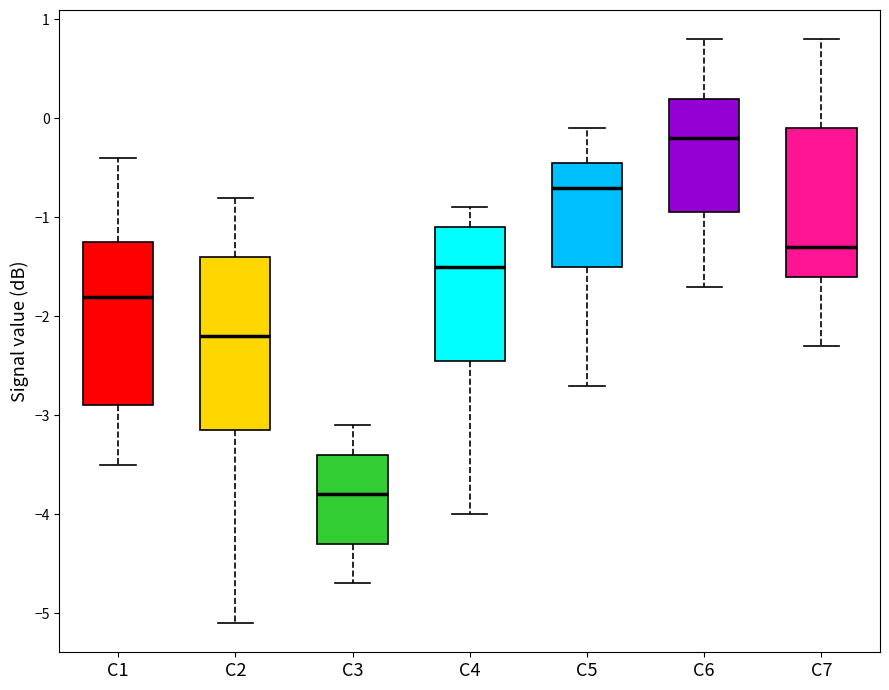

Where does the median line of the box for C5 sit on the y-axis? The values are not printed on the chart, so give them approximately, as read against the axis.

-0.7